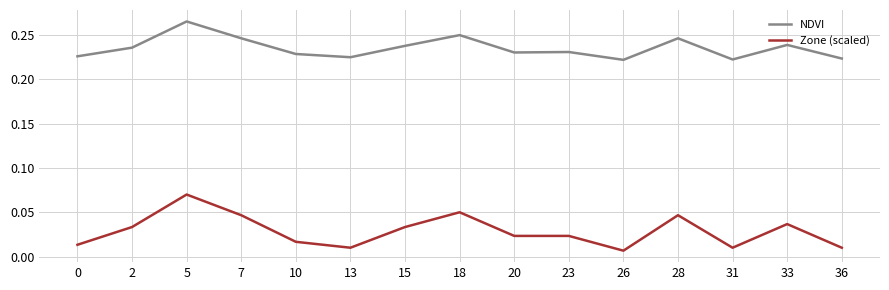

True or false: Zone (scaled) and NDVI intersect in this chart.

False